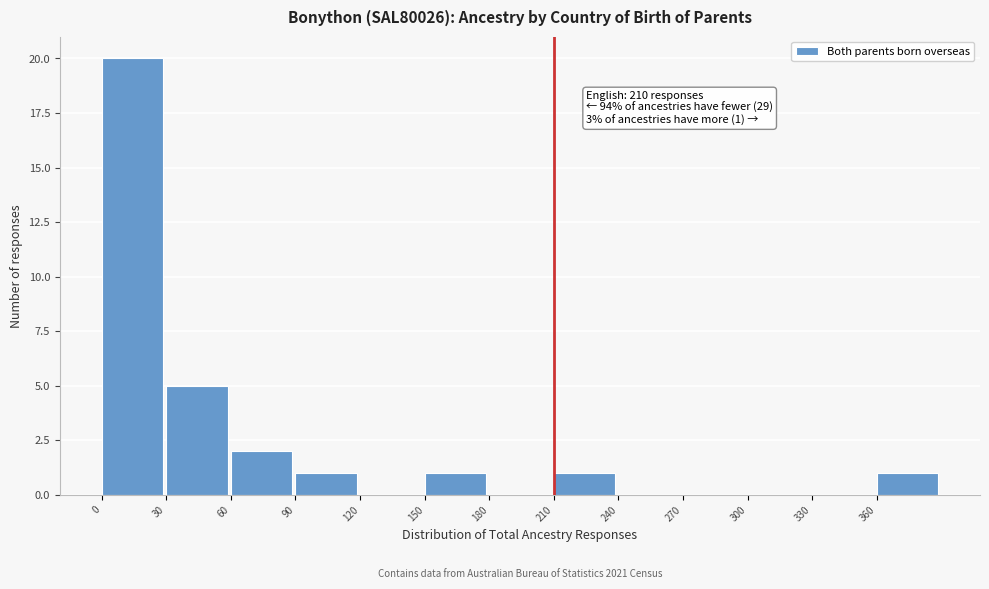

Over which range of the x-axis is the bar tallest?

0 to 30